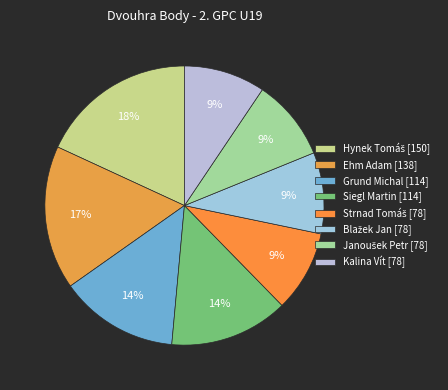

Is the sum of Hynek Tomáš [150] and Siegl Martin [114] greater than half?

No